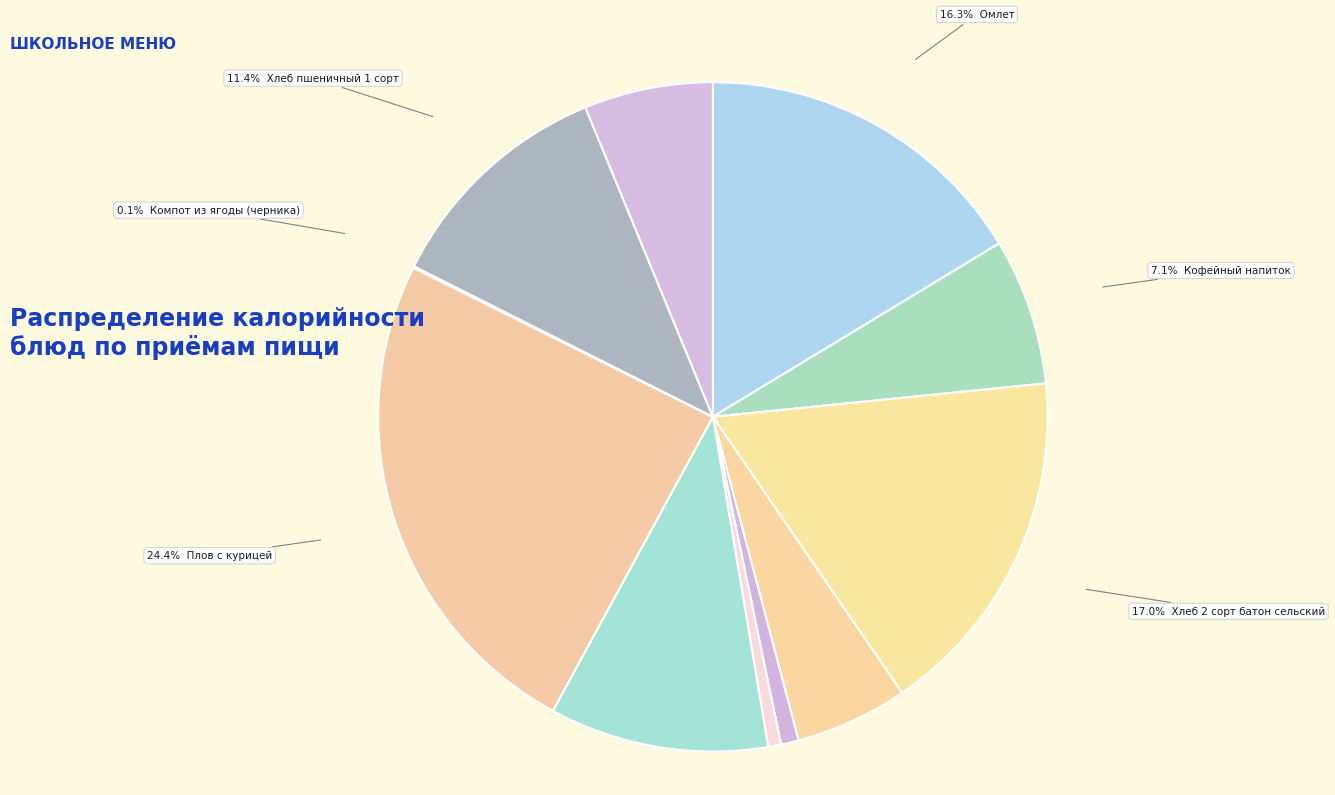

Which category has the biggest portion of the pie?

Плов с курицей